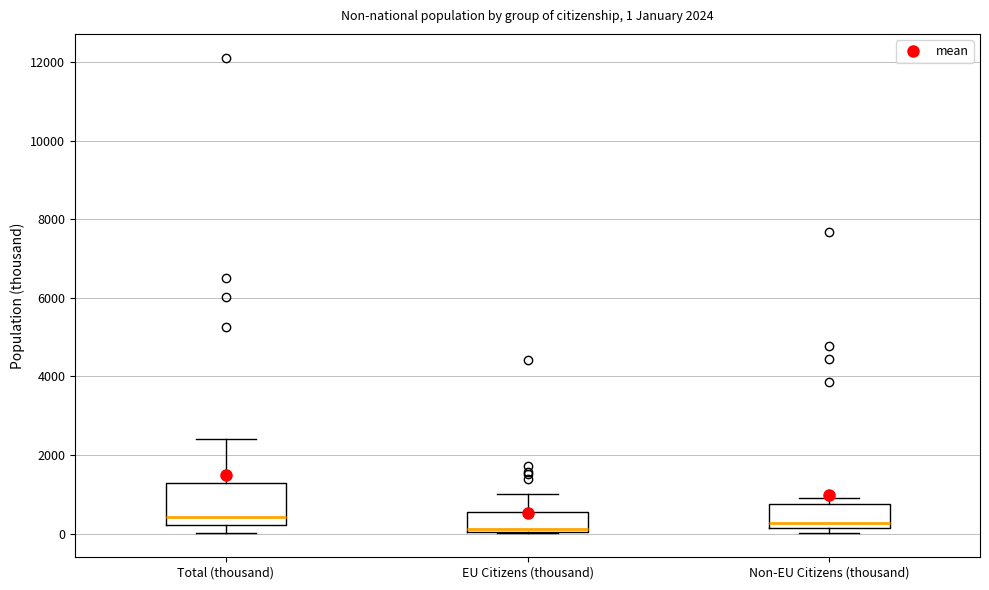

Which box is the tallest, from its lower edge to its upper edge?

Total (thousand)